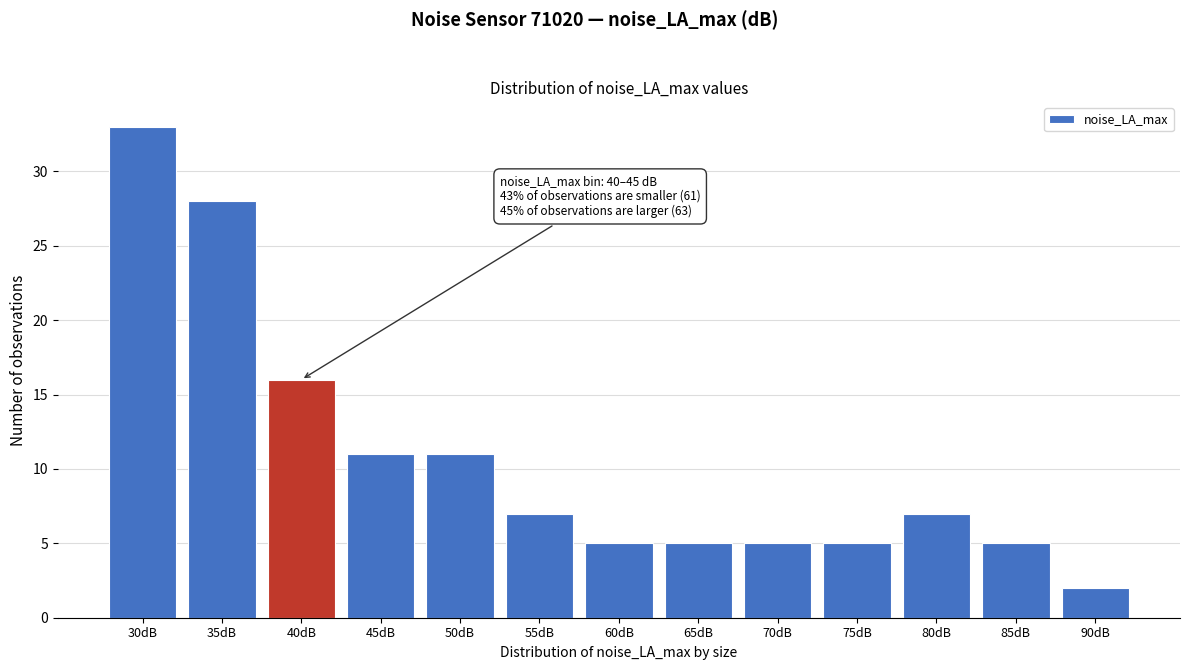

Reading right to left, extract all data points from this chart.

90dB=2	85dB=5	80dB=7	75dB=5	70dB=5	65dB=5	60dB=5	55dB=7	50dB=11	45dB=11	40dB=16	35dB=28	30dB=33